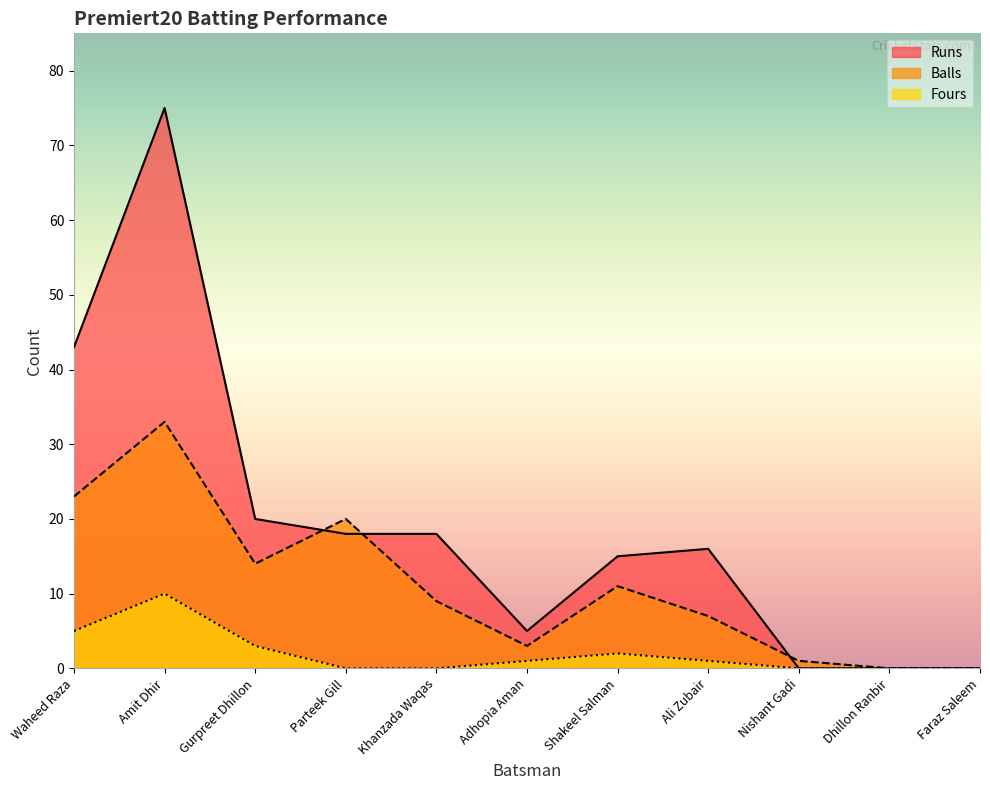

Rank the series by their average value, from highest to lowest.

Runs, Balls, Fours